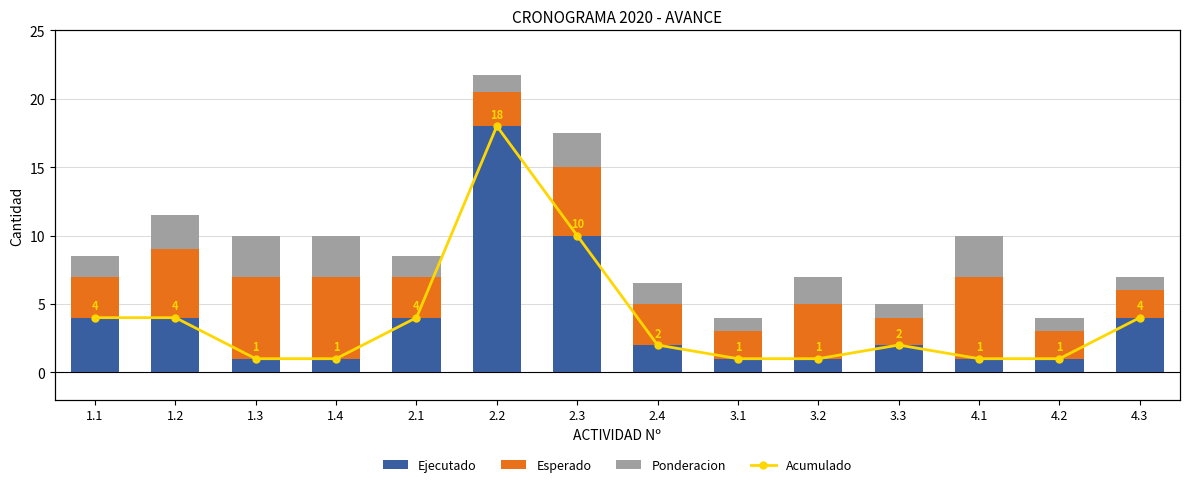

Rank the series at 1.1 from lowest to highest value.

Ponderacion, Esperado, Ejecutado, Acumulado